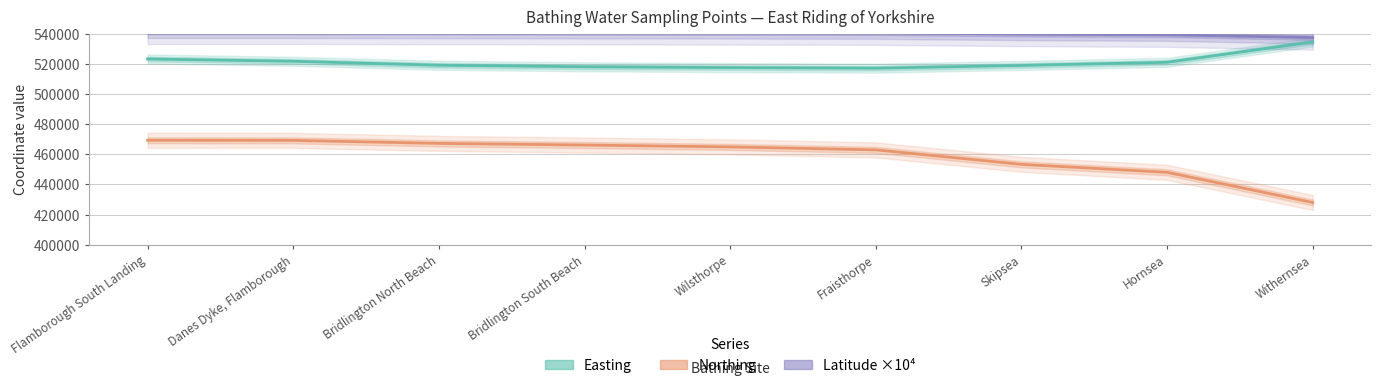

Which series has the largest total across all categories?

Latitude ×10⁴